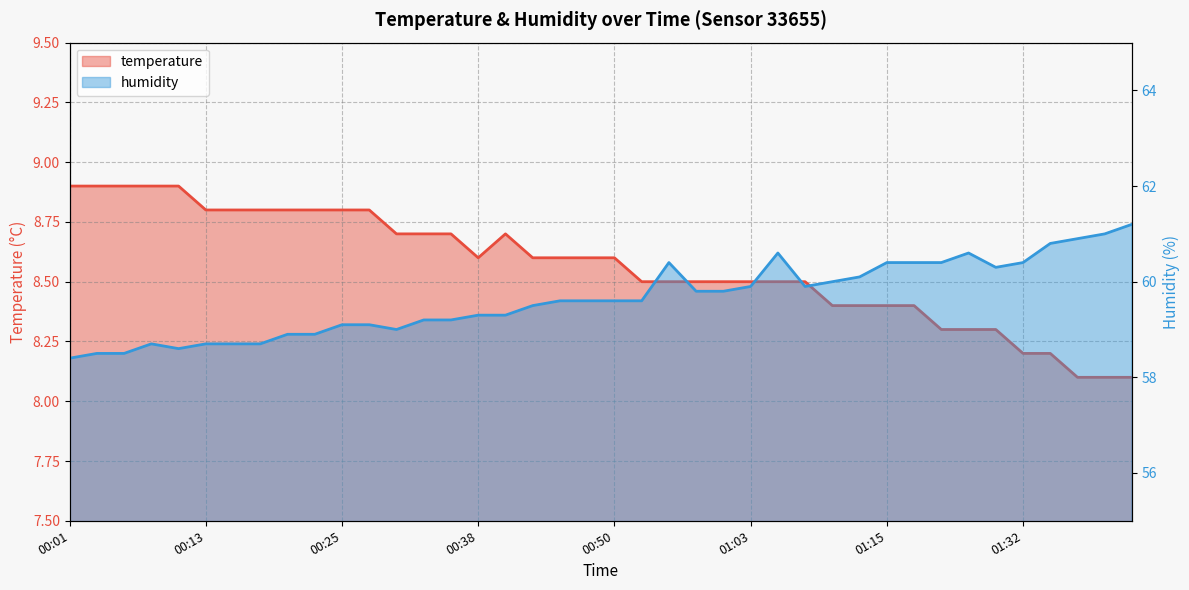

At 00:25, list the series in order from smallest to largest.

temperature, humidity